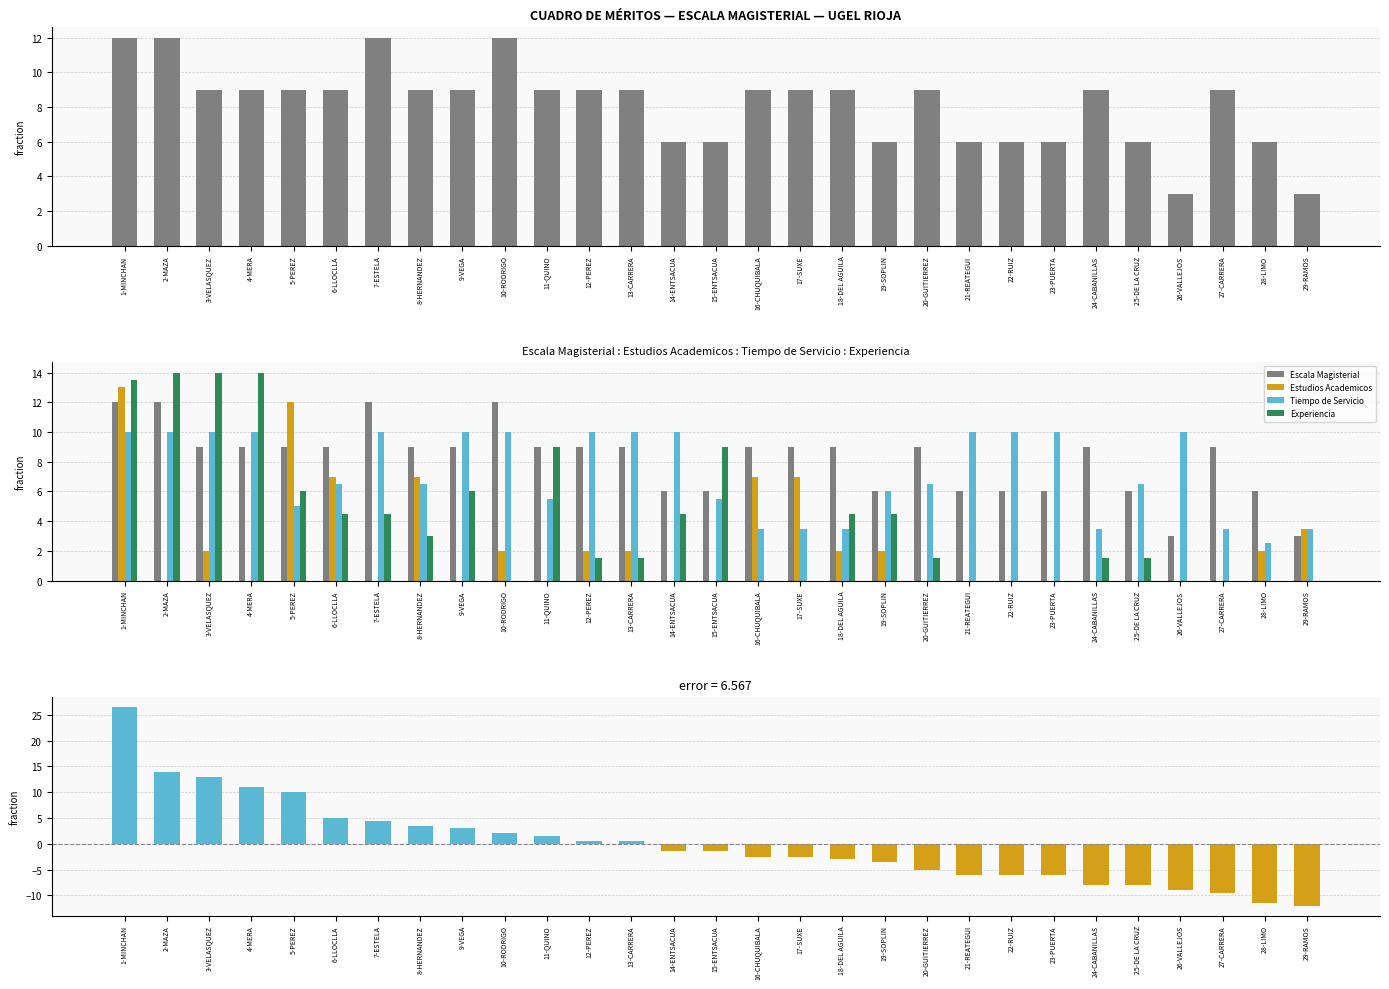

Where does the Puntaje Total (vs. mean) series first go above -1?

1-MINCHAN